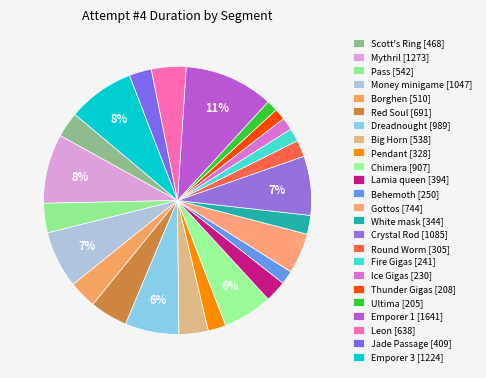

To the nearest percent, what is the difference between the largest and smallest slice percentages?

9%